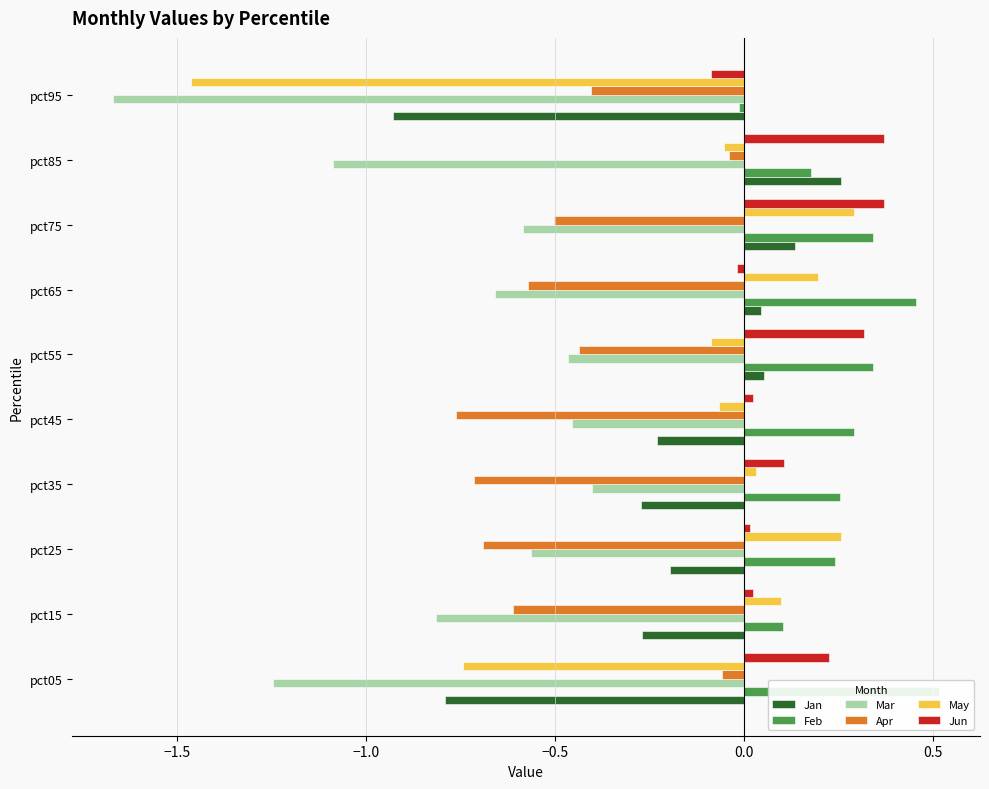

What are all the series names shown in the legend?

Jan, Feb, Mar, Apr, May, Jun